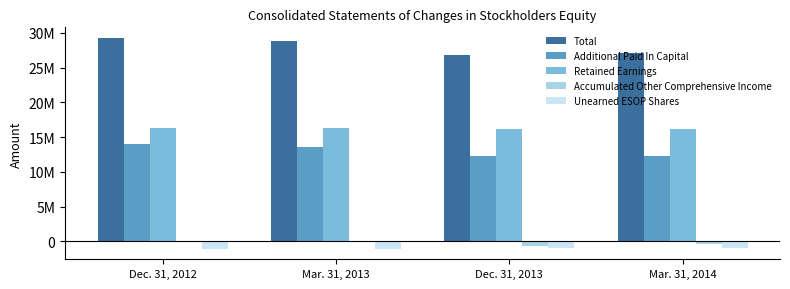

Does the chart contain stacked bars?

No